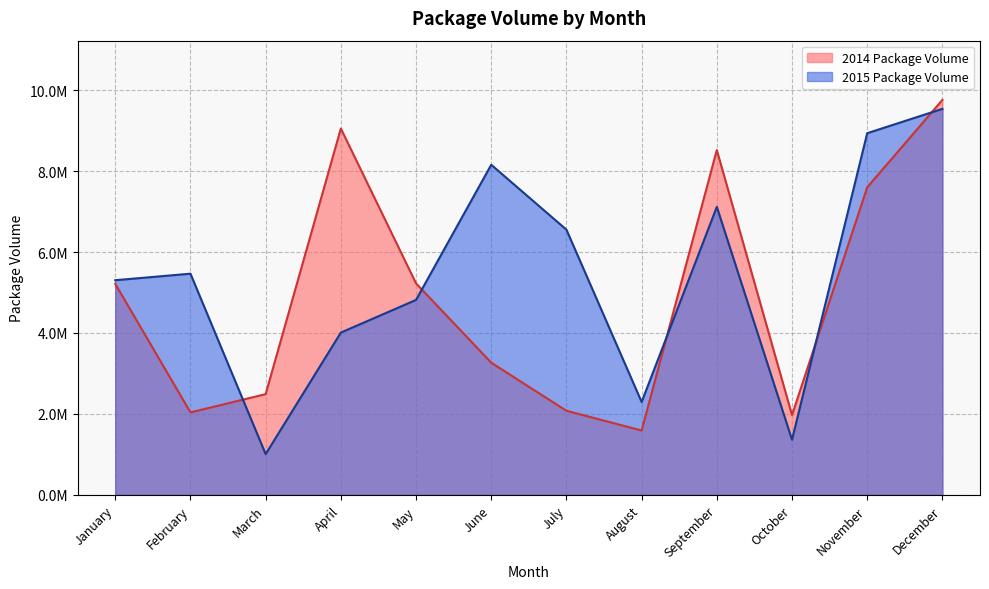

The value of 2015 Package Volume at April is 4010287. True or false?

True